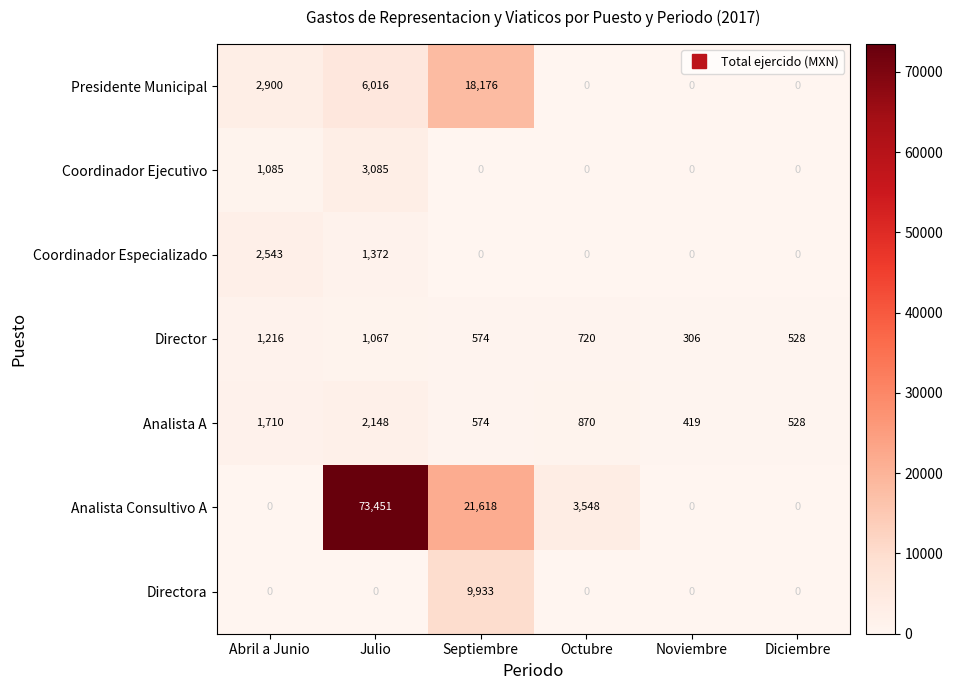

What is the sum of the Director values at Abril a Junio and Julio?

2283